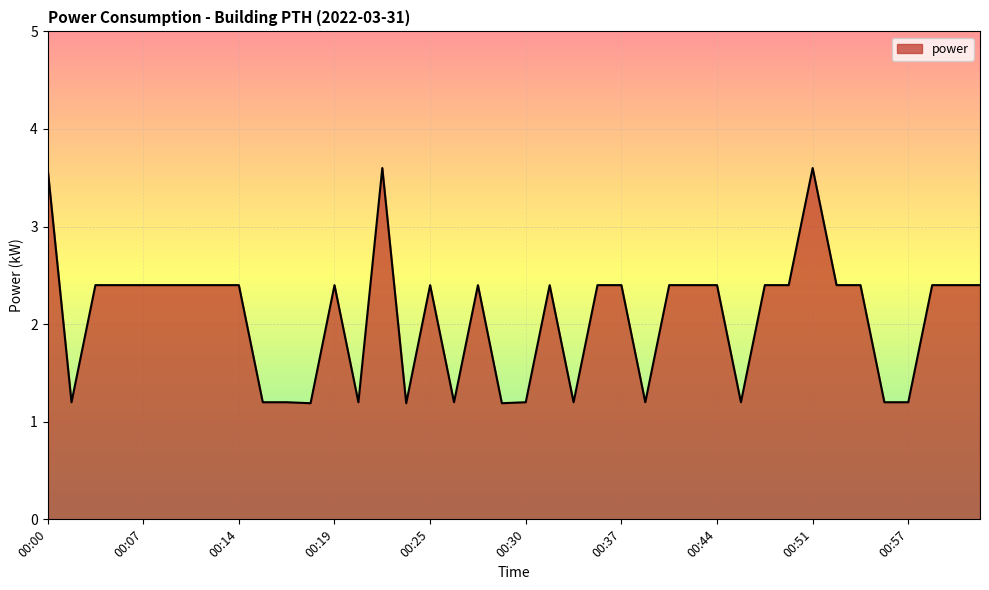

What is the maximum value shown in the chart?

3.6